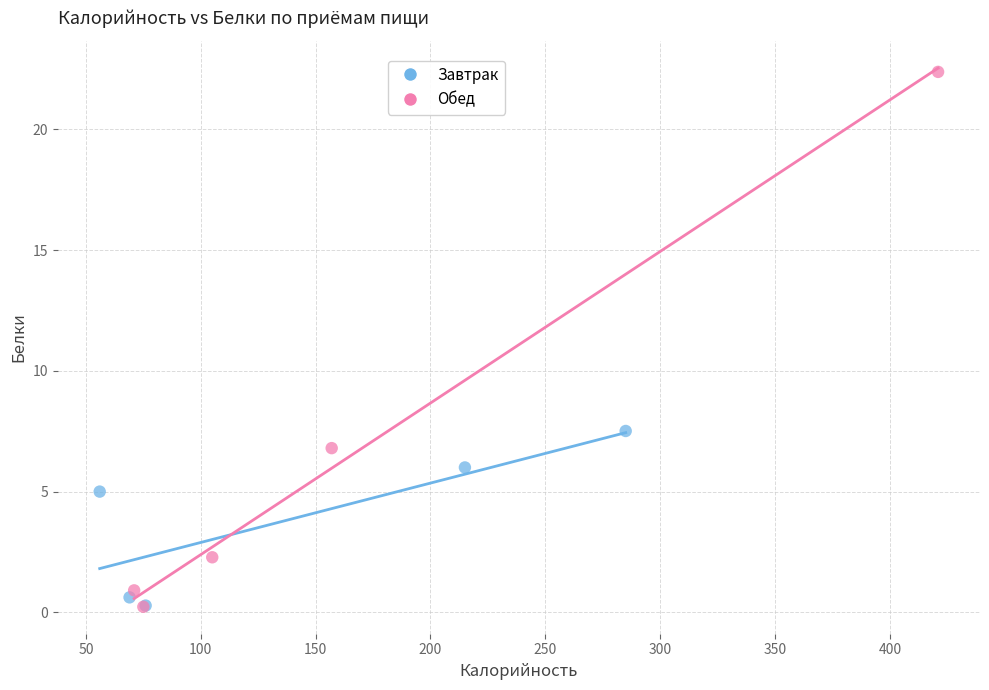

Which series has the largest Y range (max minus min)?

Обед